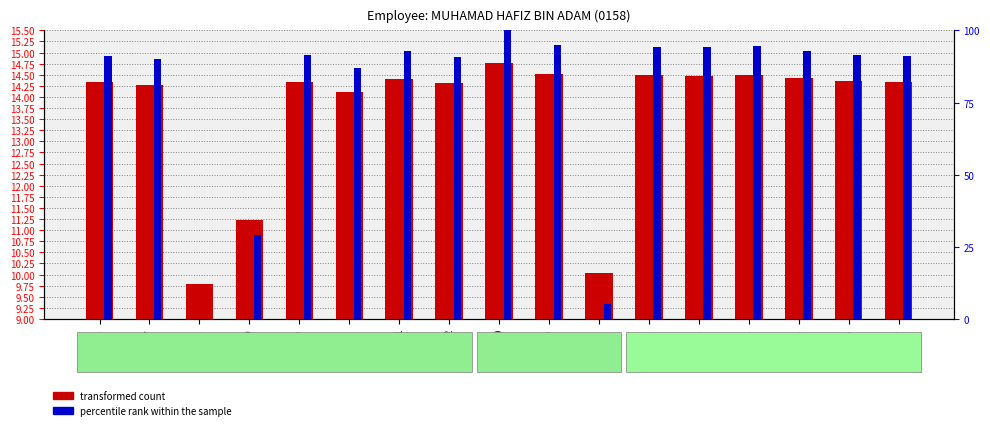

Are the bars grouped side by side (vs. stacked)?

Yes